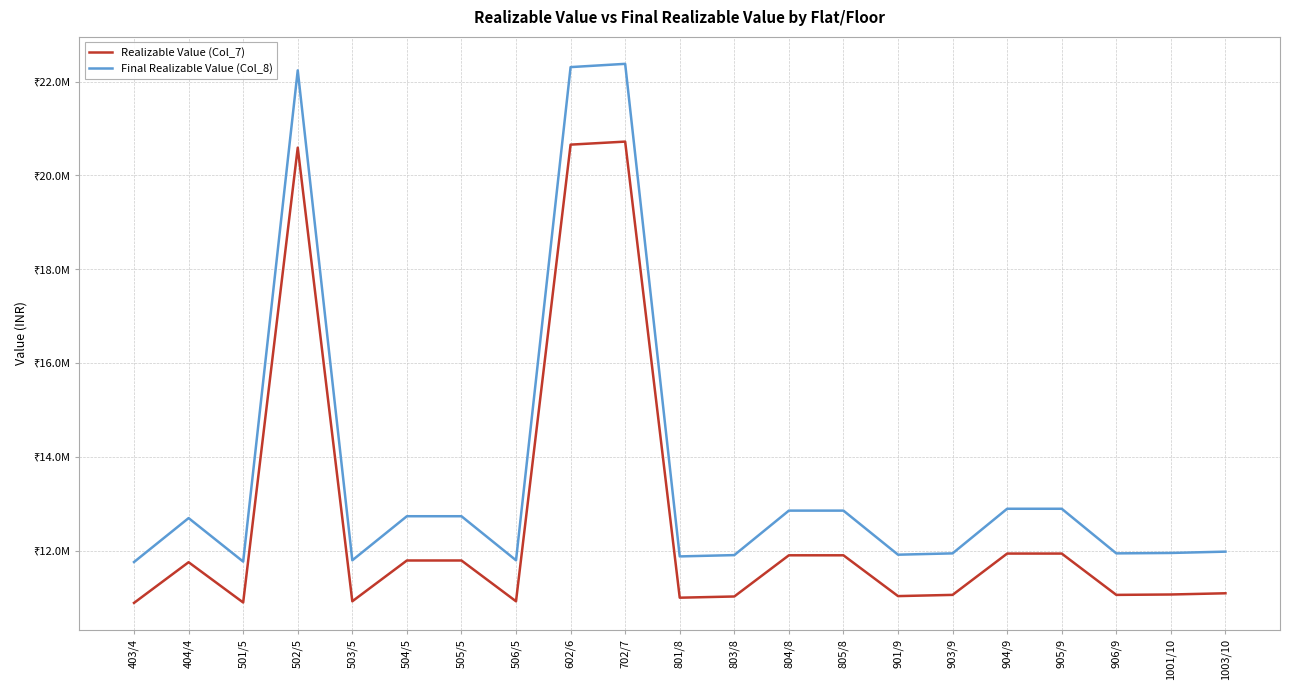

True or false: Final Realizable Value (Col_8) and Realizable Value (Col_7) cross at least once.

False